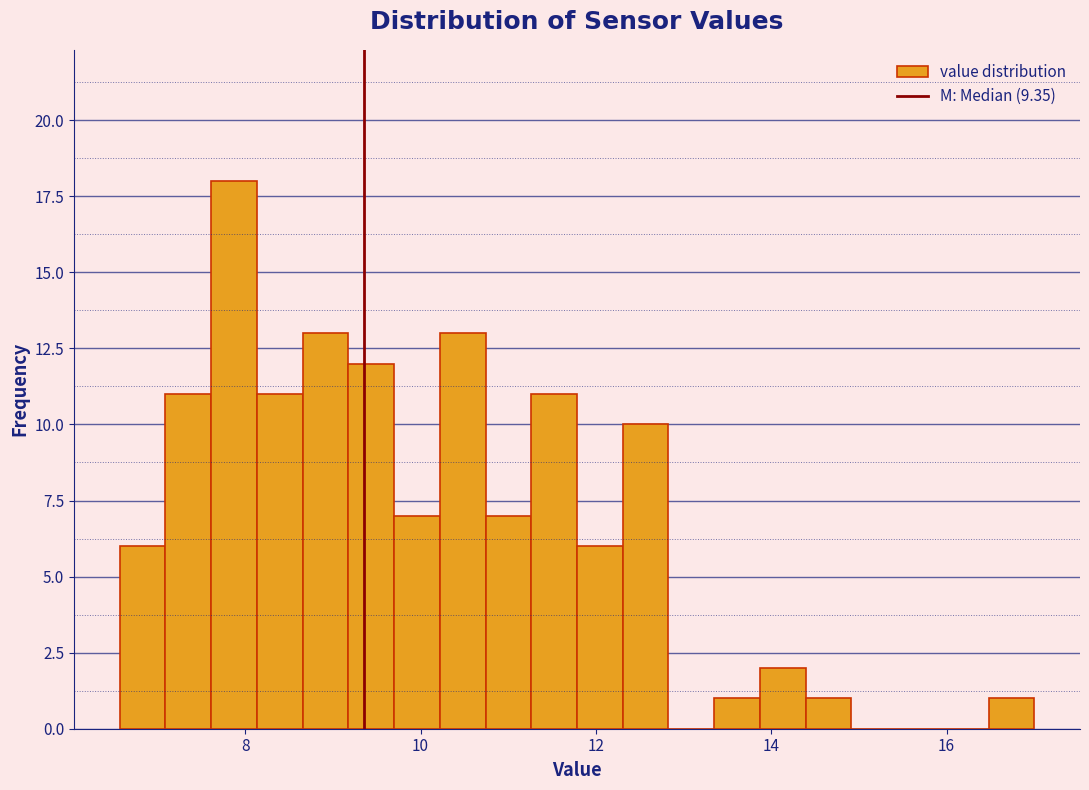

Around what value on the x-axis is the tallest bar? Give the approximate position of its centre, as read against the axis.

7.8